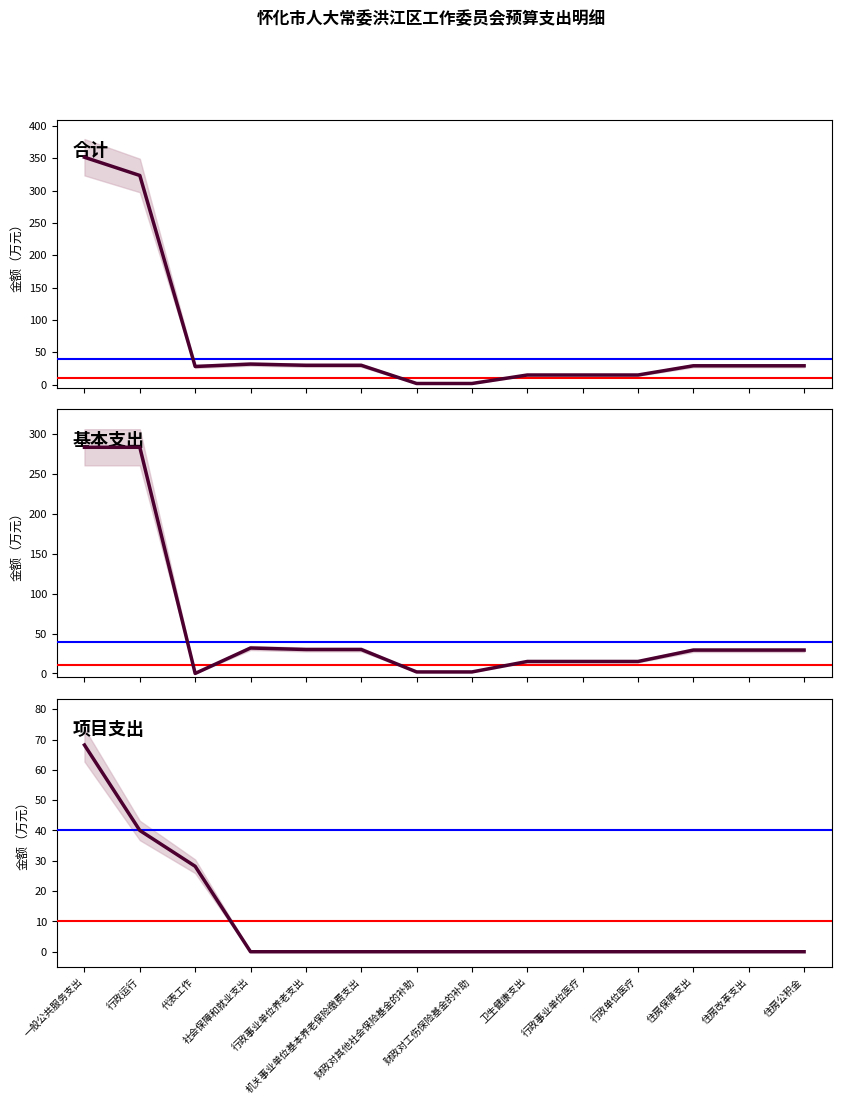

Between 一般公共服务支出 and 行政事业单位养老支出, which series saw the biggest shift?

合计